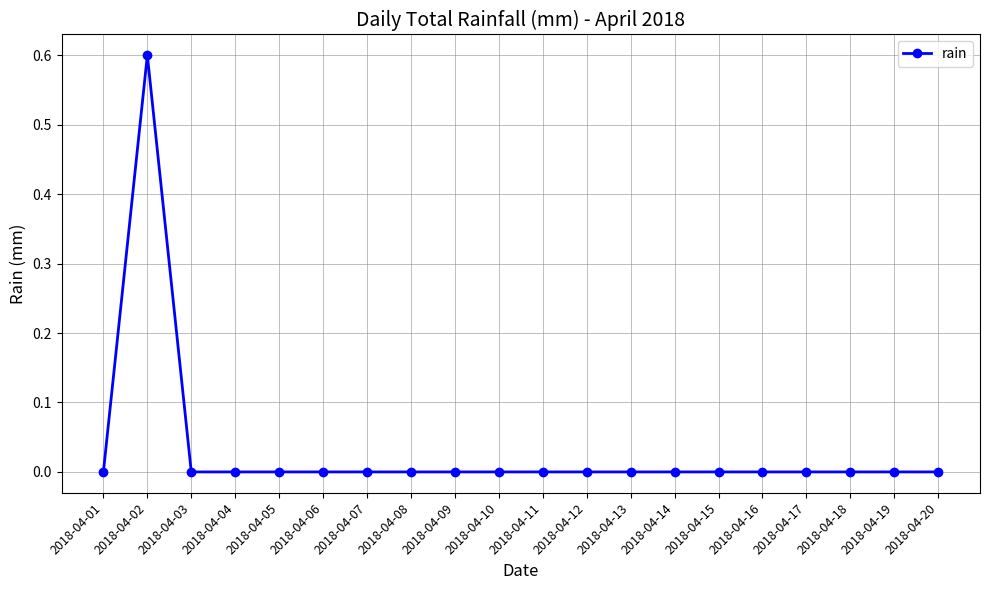

The chart shows a value of 0.3 at 2018-04-02. True or false?

False